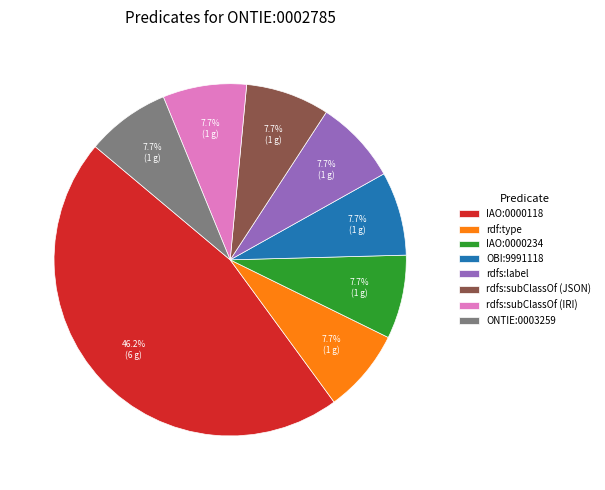

What percentage is NOT represented by rdfs:subClassOf (IRI)?

92.3%